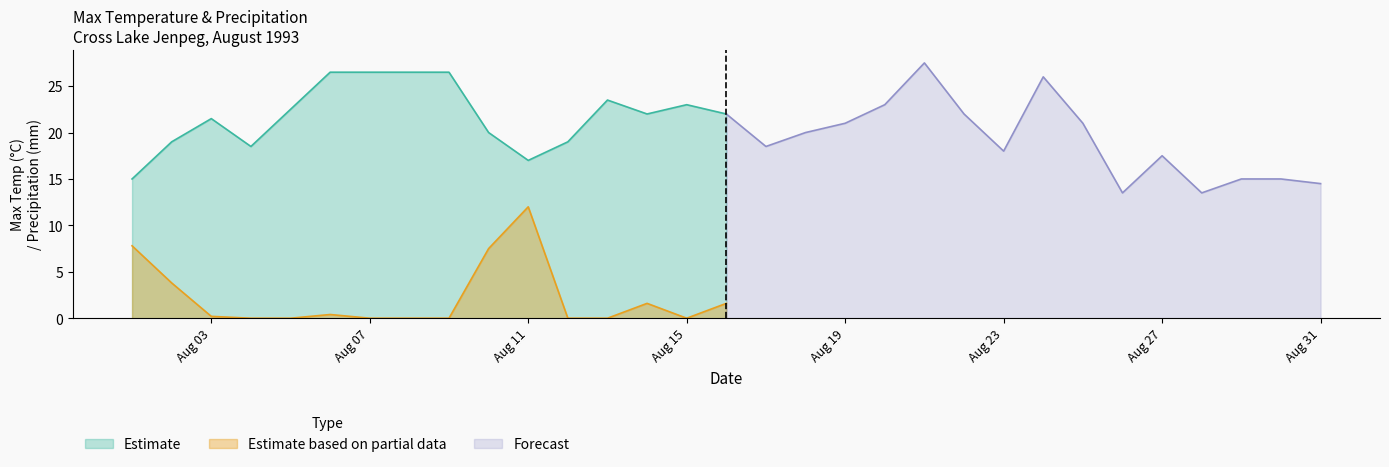

True or false: Max Temp has a value of 26.0 at 1993-08-24.

True